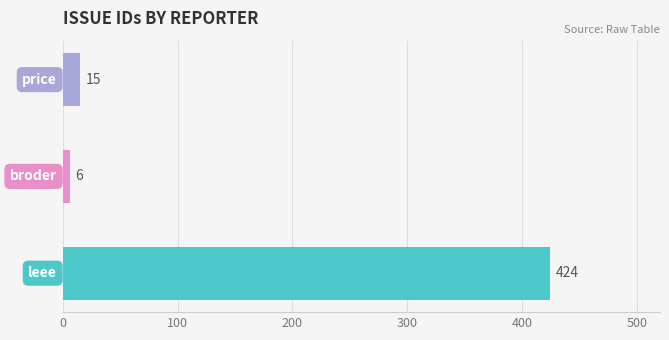

Does the chart contain any negative values?

No